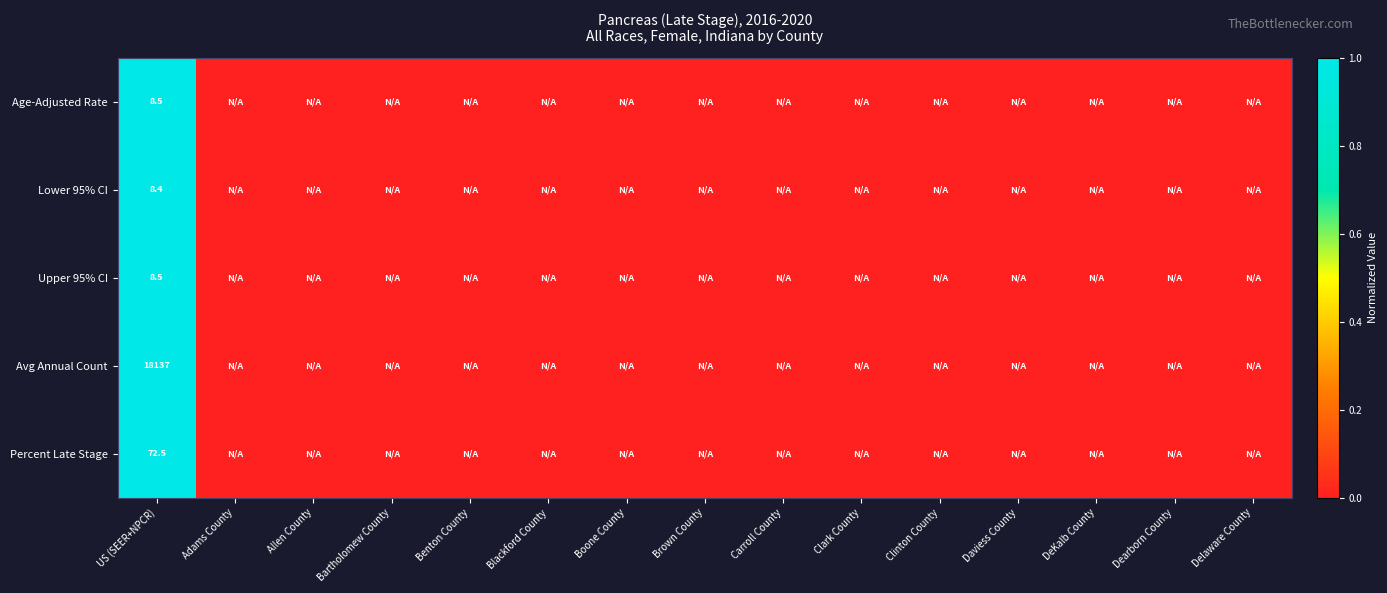

Between US (SEER+NPCR) and Benton County, which series saw the biggest shift?

Age-Adjusted Rate